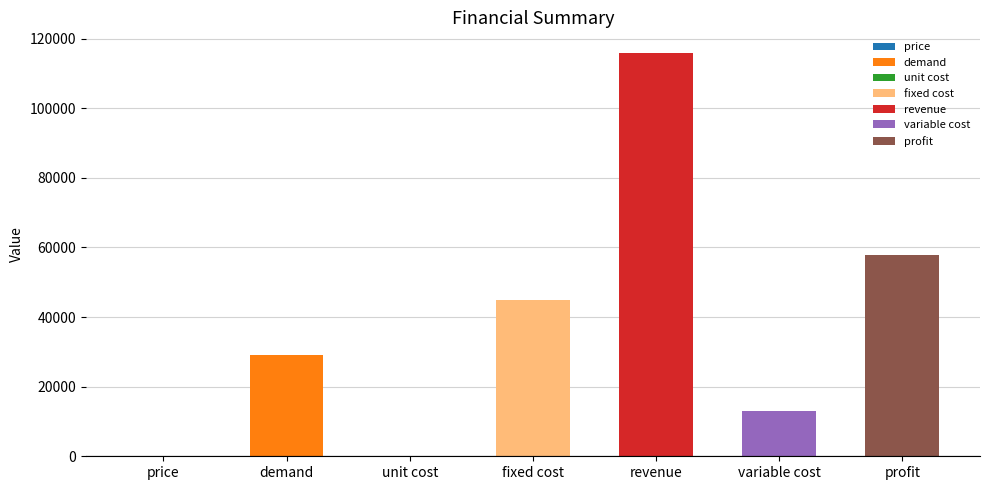

List the labels in order of value, largest first.

revenue, profit, fixed cost, demand, variable cost, price, unit cost